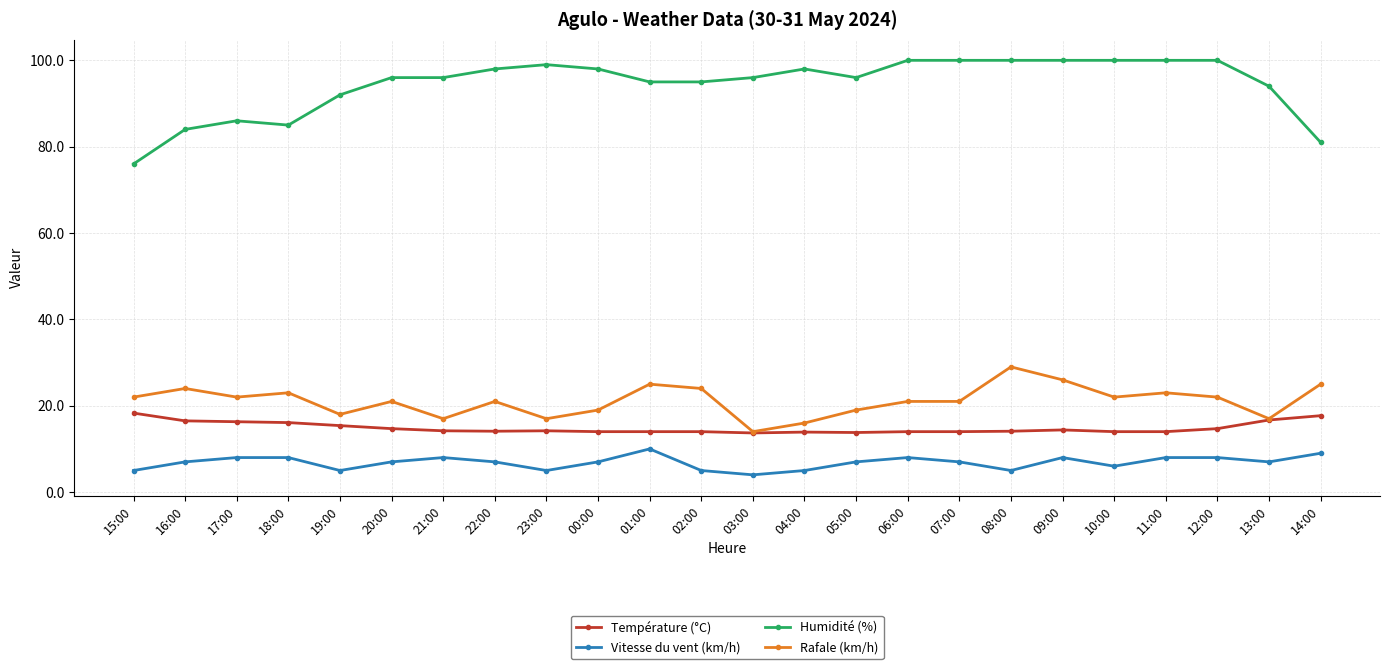

True or false: Température (°C) has more than 0 interior local peaks.

True